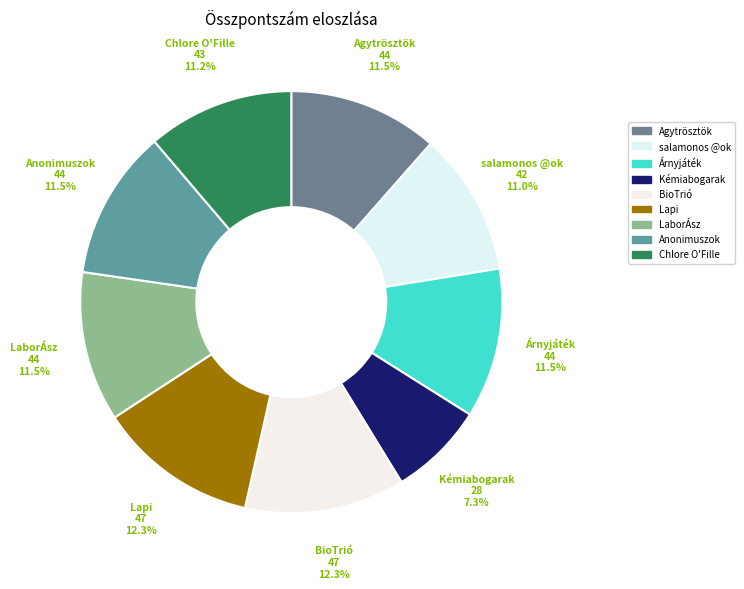

To the nearest percent, what is the difference between the largest and smallest slice percentages?

5%